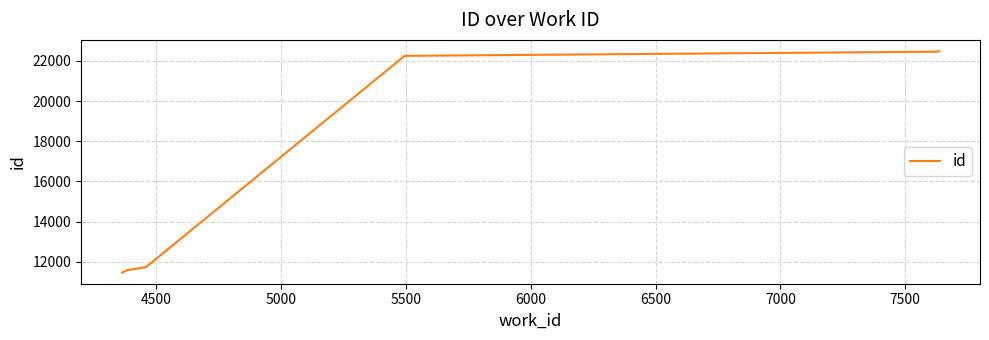

Does the chart display data point markers on the line(s)?

No